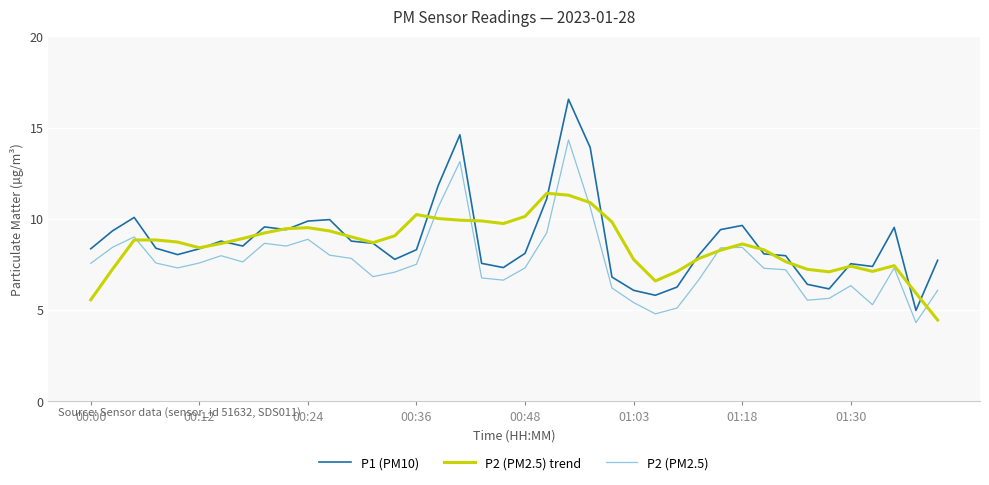

What is the maximum value shown in the chart?

16.6